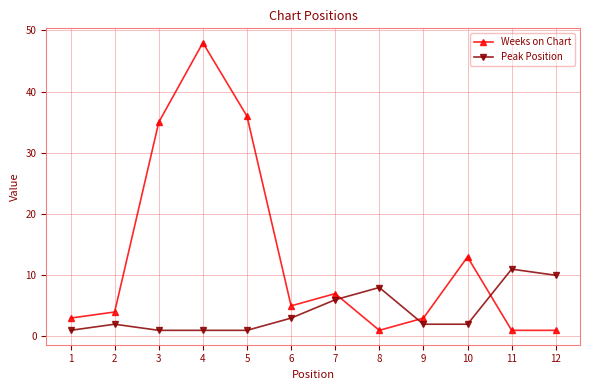

Reading left to right, what are all the values shown in this chart?

Weeks on Chart: 1=3	2=4	3=35	4=48	5=36	6=5	7=7	8=1	9=3	10=13	11=1	12=1
Peak Position: 1=1	2=2	3=1	4=1	5=1	6=3	7=6	8=8	9=2	10=2	11=11	12=10